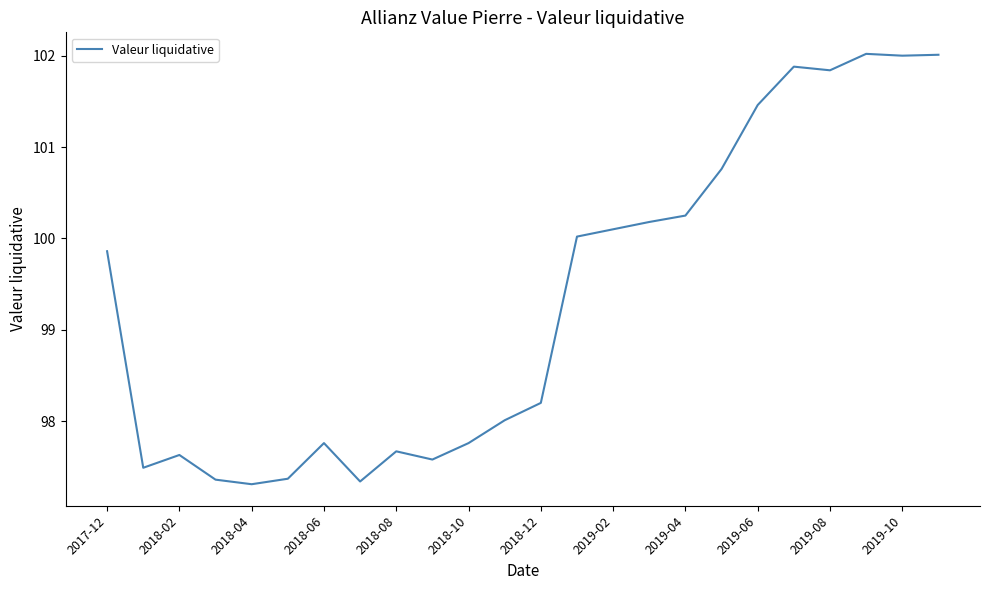

Count the number of data series in this chart.

1